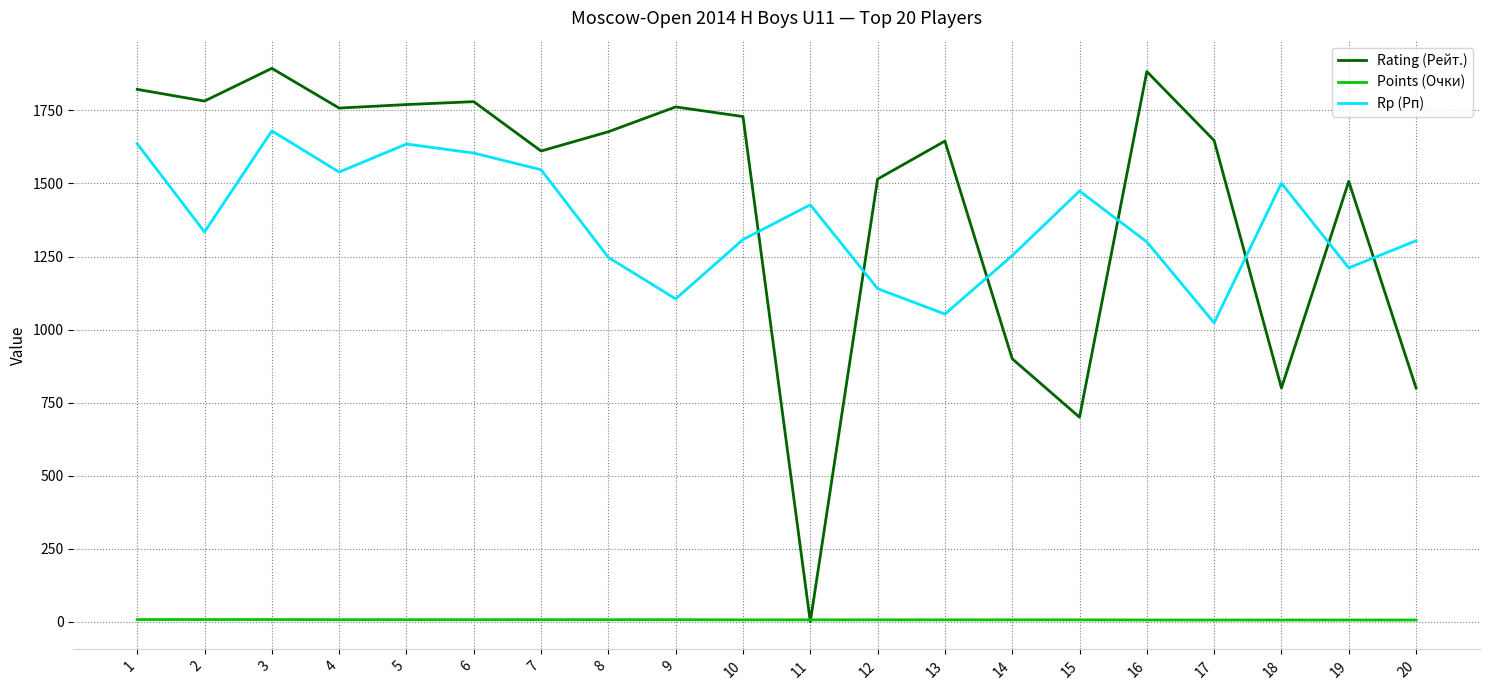

Count the number of data series in this chart.

3